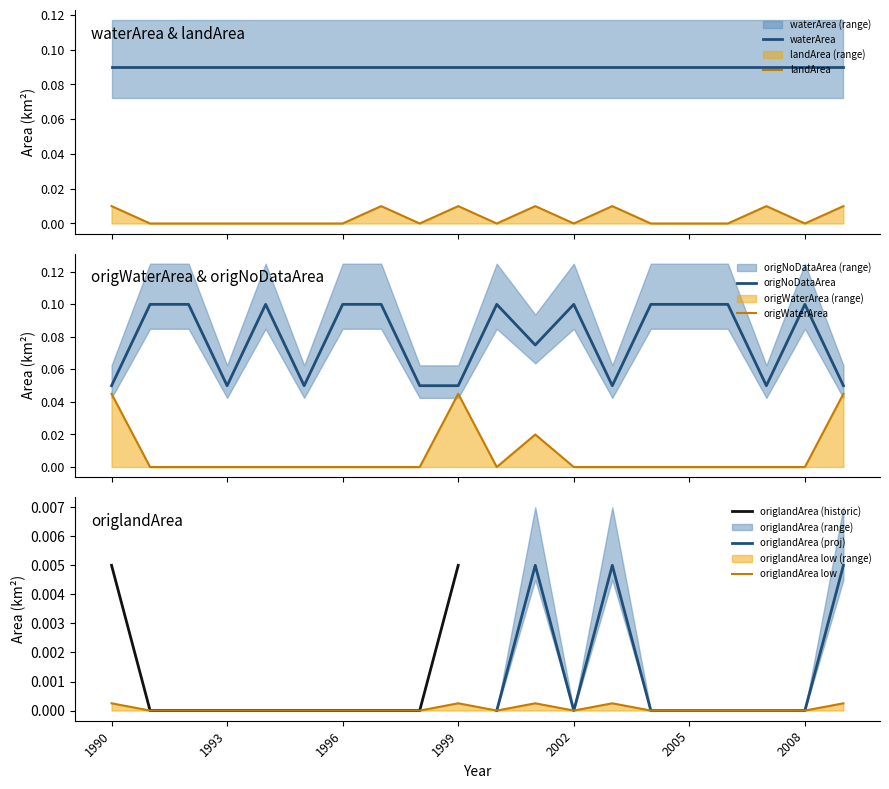

Where is the first local minimum for origNoDataArea?

1993